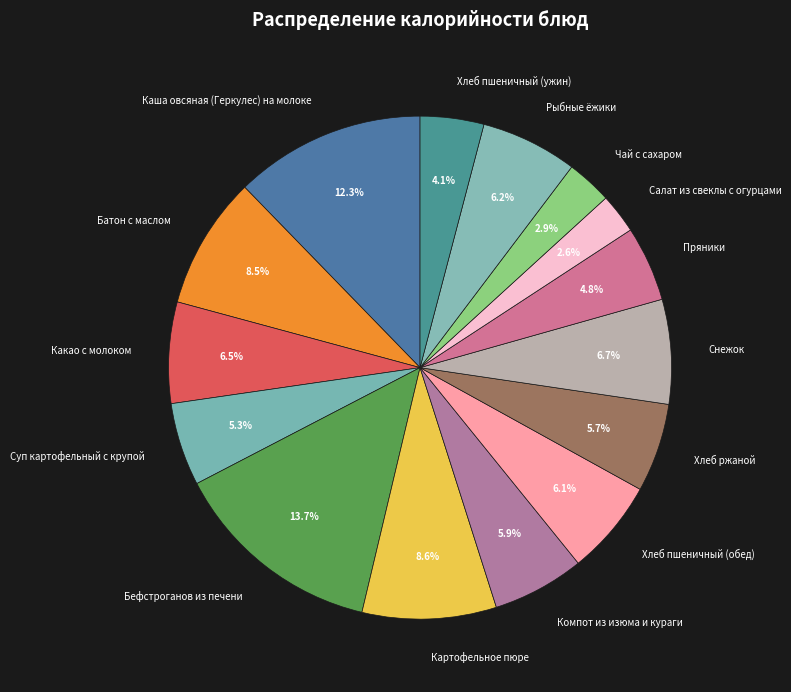

Count the number of slices in the pie.

15